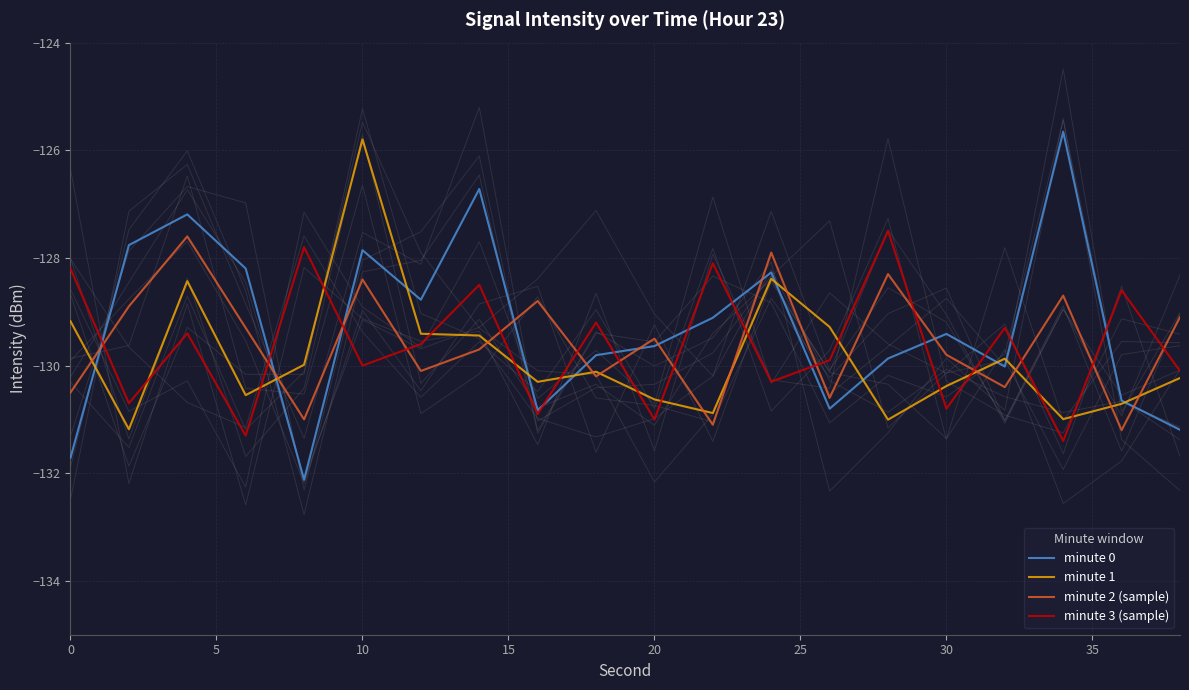

Is it true that minute 0 equals -217.1 at 20?

False